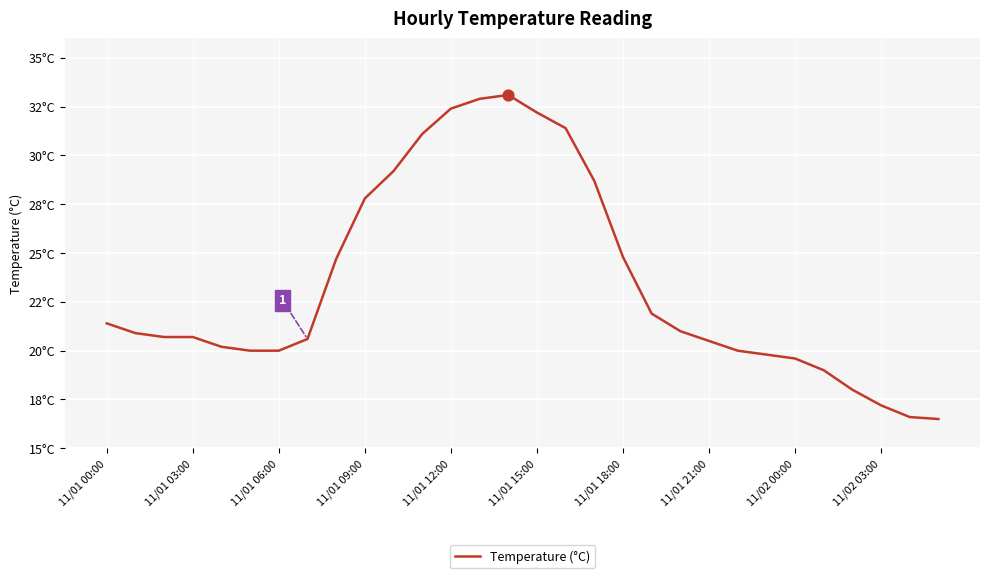

Does the chart have visible grid lines?

Yes